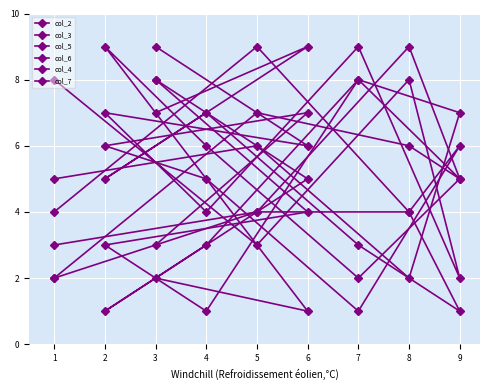

How many lines are shown in the chart?

6